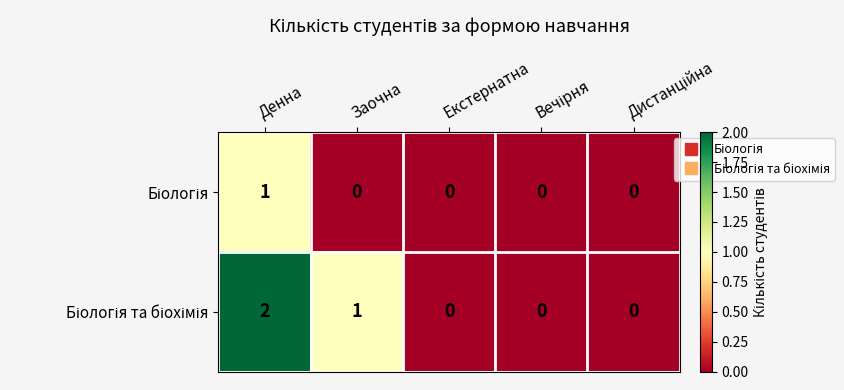

What is the total value across all series at Денна?

3